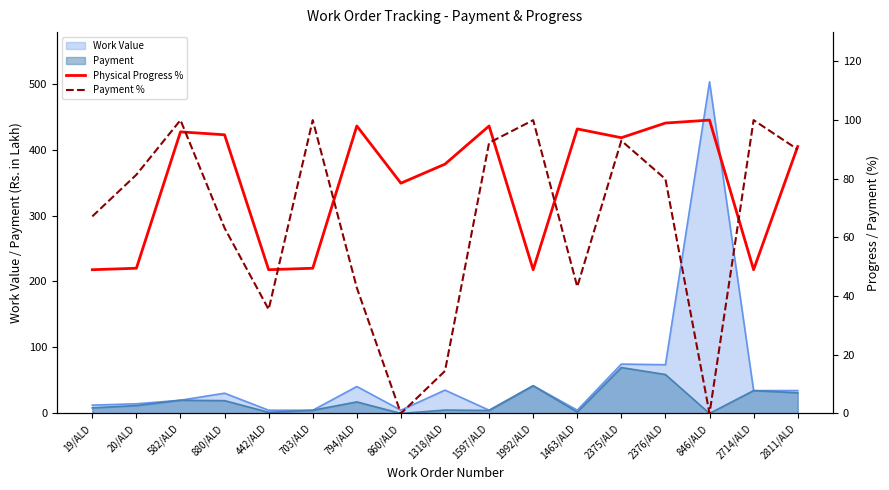

In Payment %, how many points are higher than both neighbors (excluding endpoints)?

5